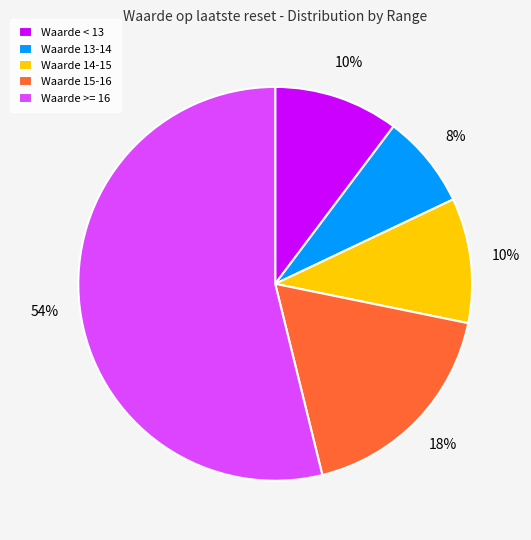

Is there any slice that represents more than half of the pie?

Yes